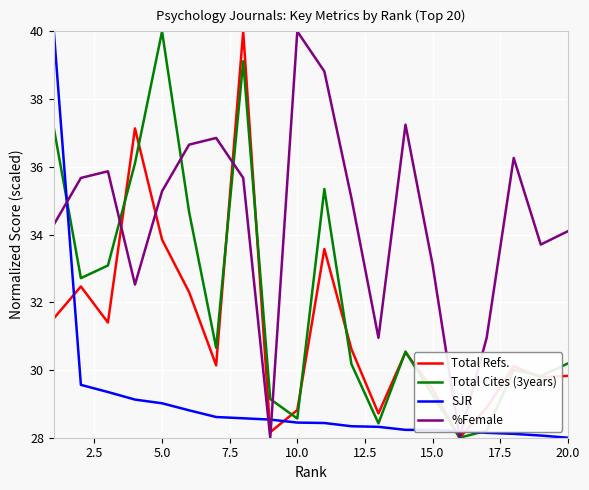

What is the highest value of the %Female series?

40.0